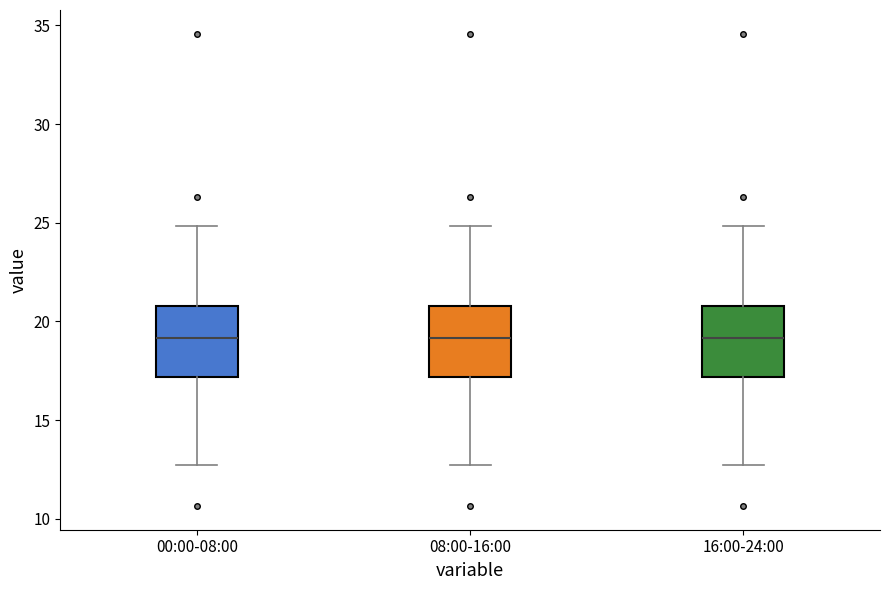

Reading left to right, read every box against the y-axis: the position of its median line, the range the box covers, and the ends of its whiskers. The values are not printed on the chart, so give them approximately, as read against the axis.

00:00-08:00: median 19.0, box 17.0 to 21.0, whiskers 12.5 to 25.0
08:00-16:00: median 19.0, box 17.0 to 21.0, whiskers 12.5 to 25.0
16:00-24:00: median 19.0, box 17.0 to 21.0, whiskers 12.5 to 25.0